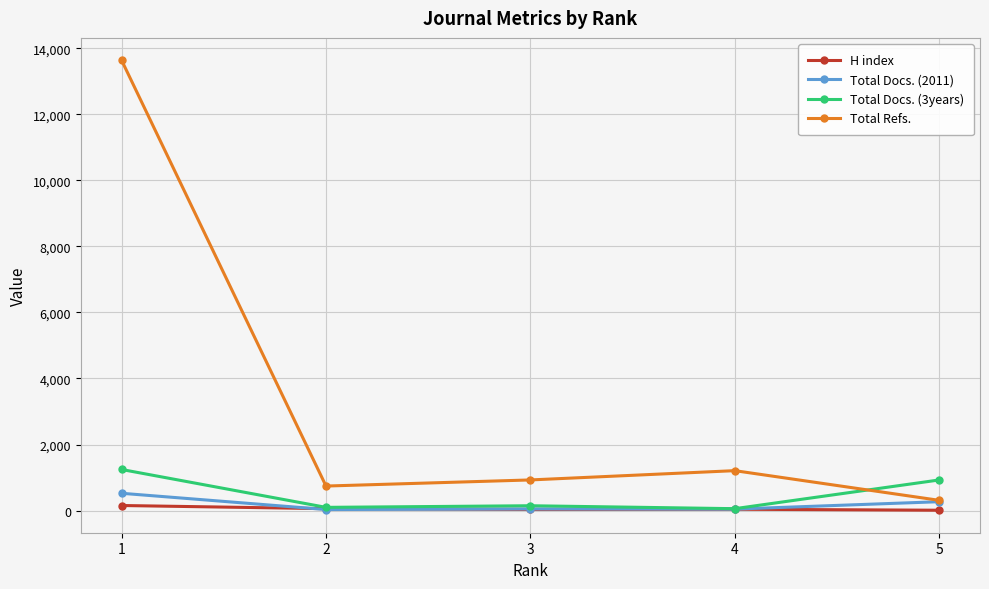

At which category is the sum across all series the highest?

1